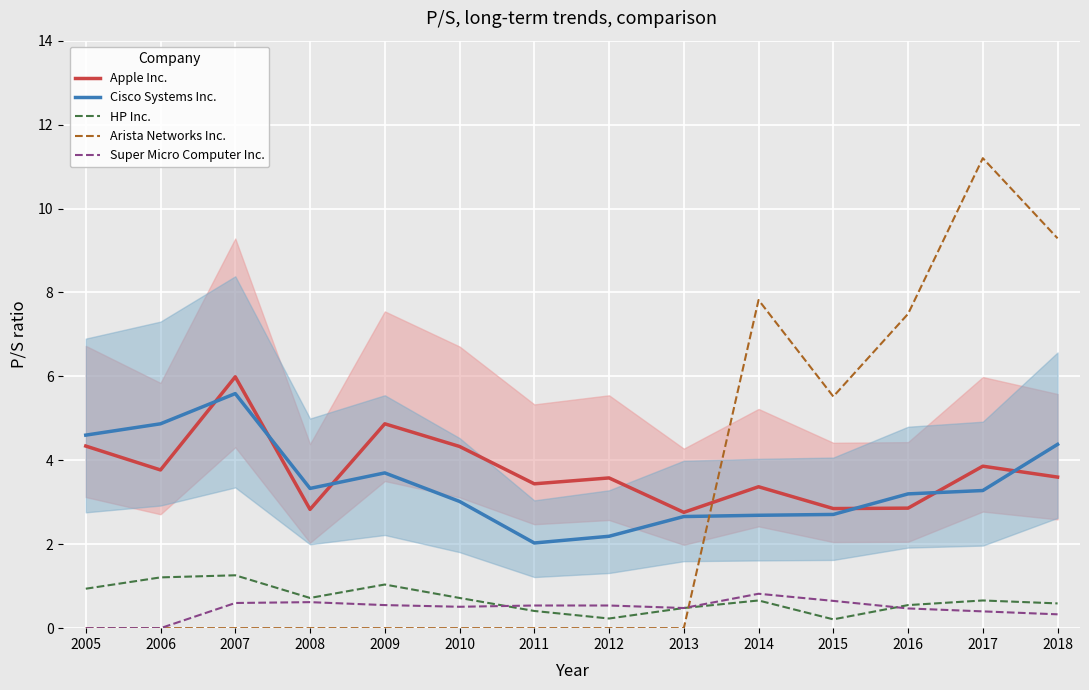

What is the total value across all series at 2017?

19.4